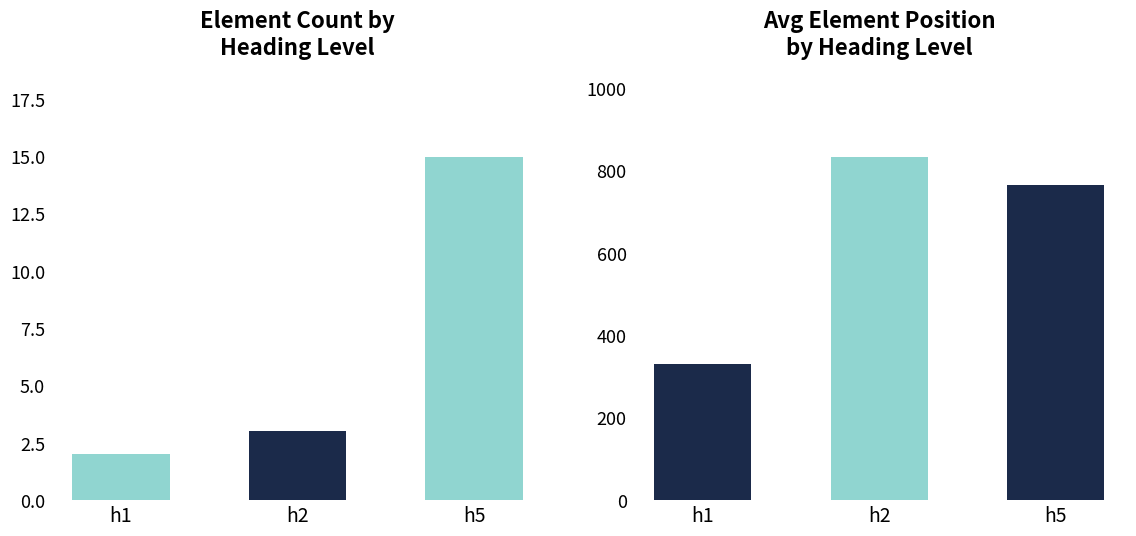

Which has a higher value, h1 or h2?

h2